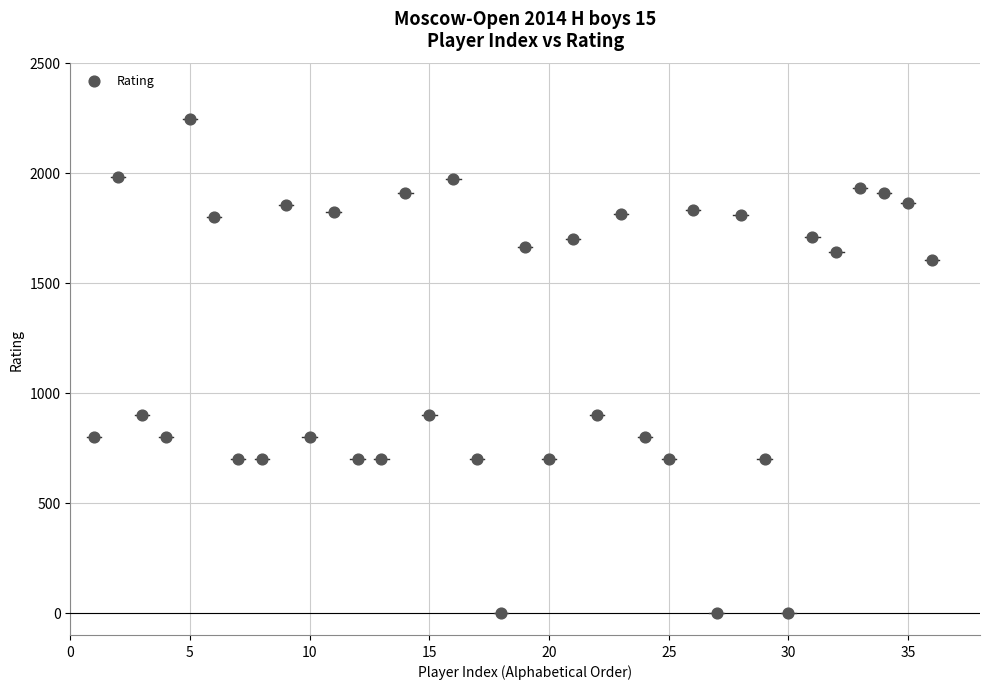

What is the range of X values (max minus min)?

35